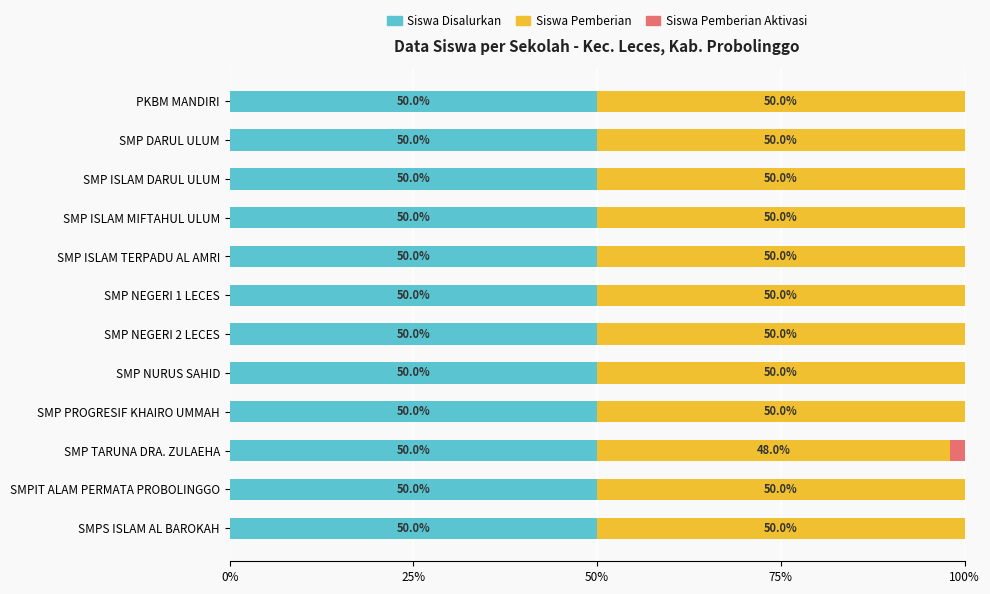

What is the total value across all series at PKBM MANDIRI?

100